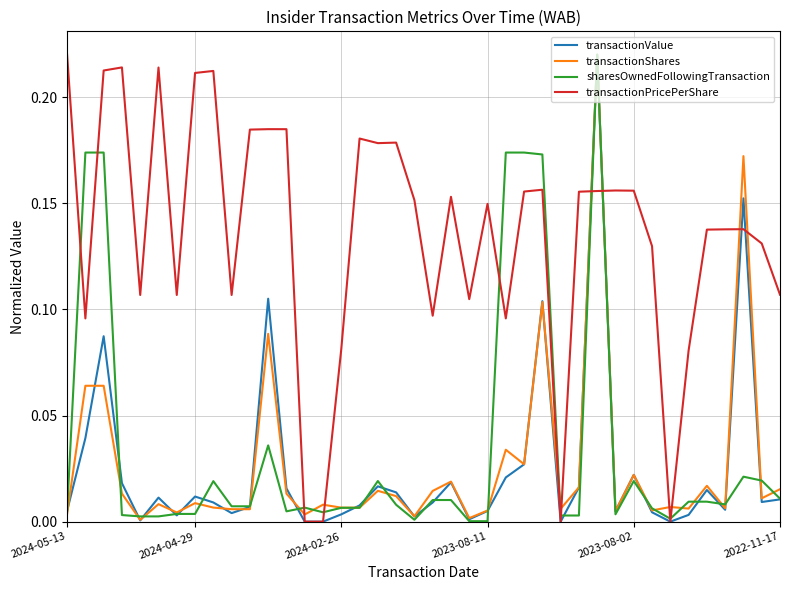

Does the chart have visible grid lines?

Yes